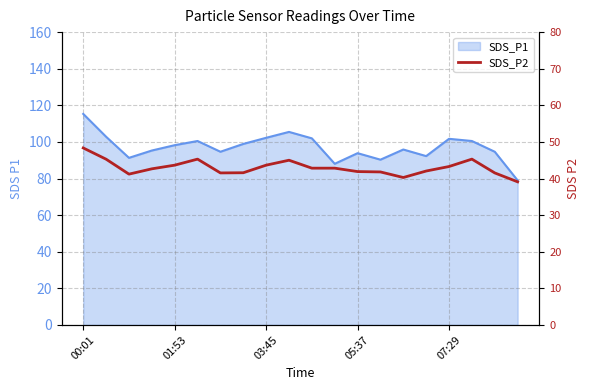

How many categories are shown in the chart?

20